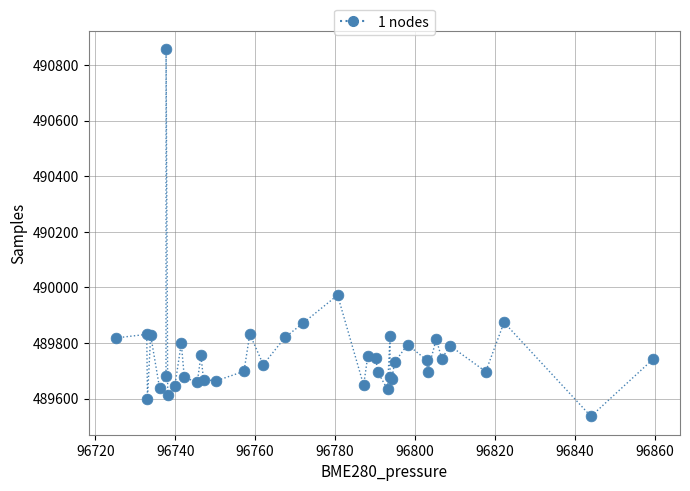

What Y value in the scatter plot is closest to 490196?

489972